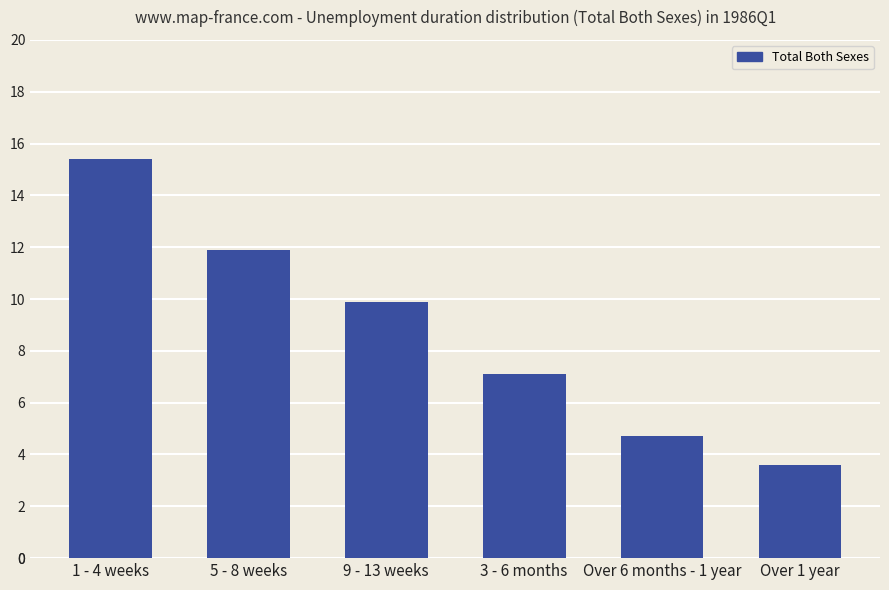

How many distinct data groups are displayed?

1